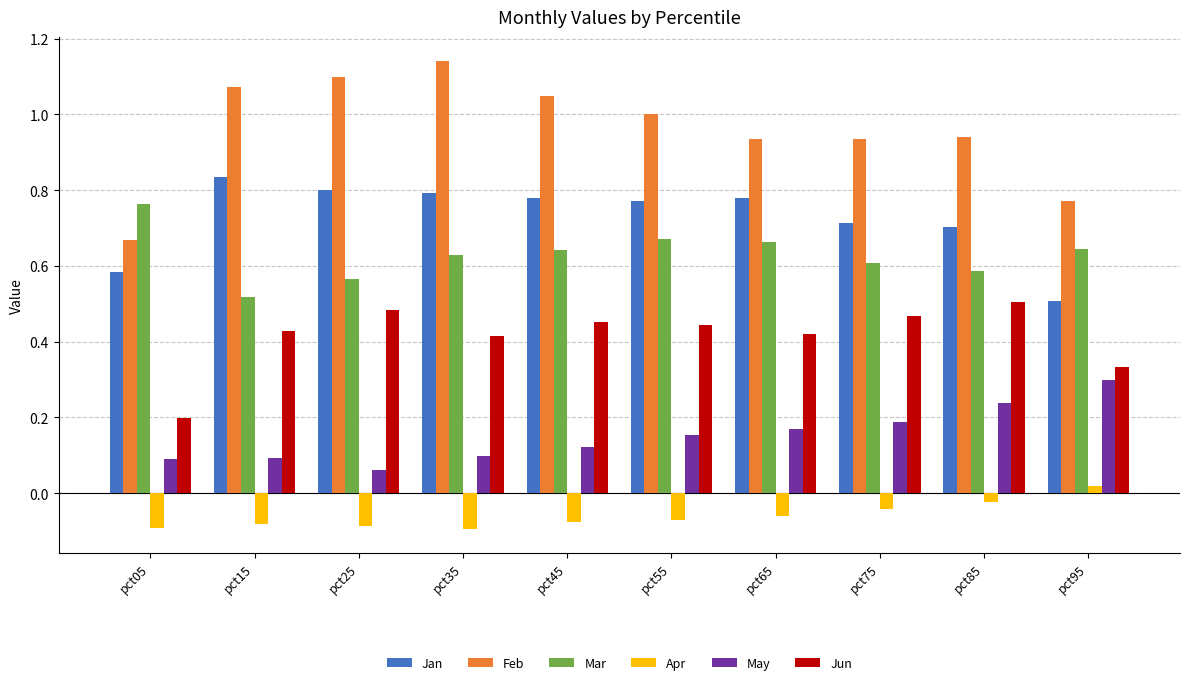

Which series changed the most between pct05 and pct45?

Feb